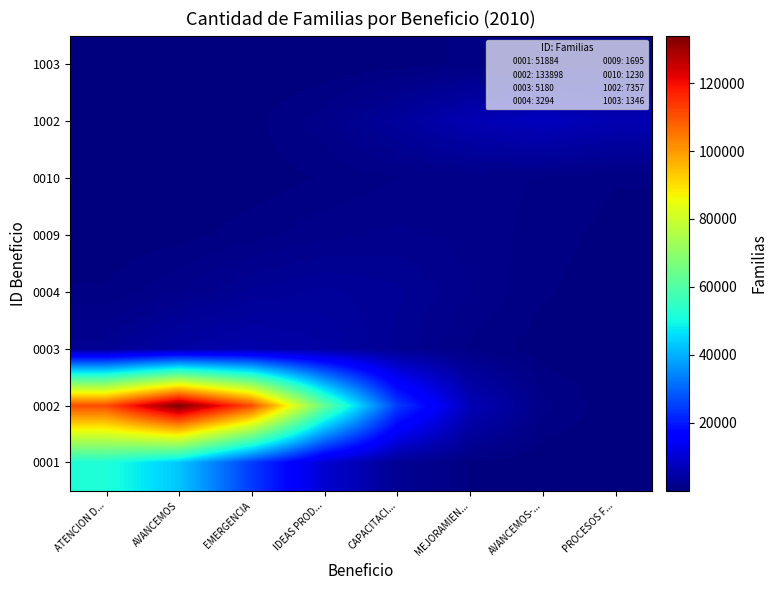

The 1003 series shows 0.1 at ATENCION D.... True or false?

False